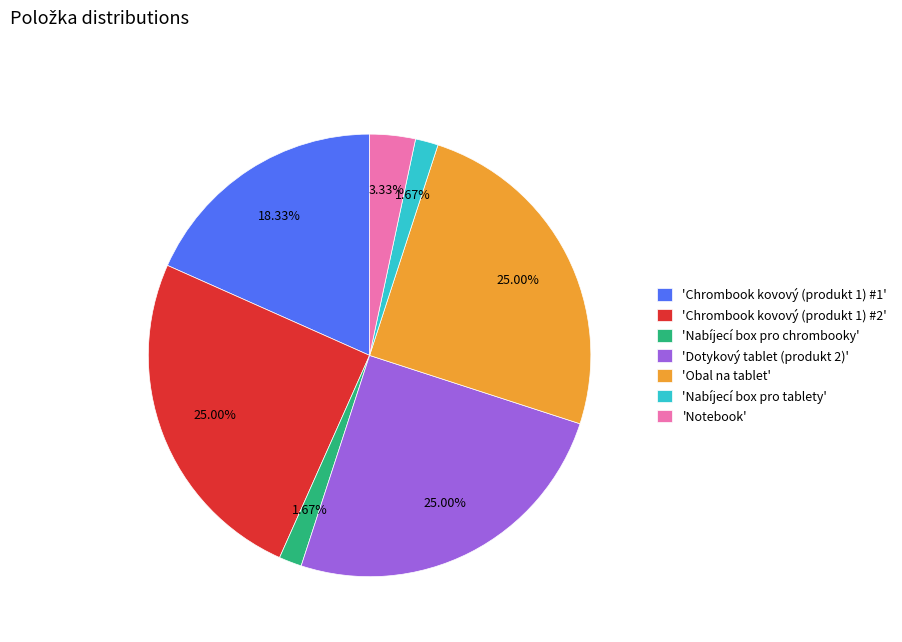

Between 'Nabíjecí box pro chrombooky' and 'Obal na tablet', which is larger?

'Obal na tablet'